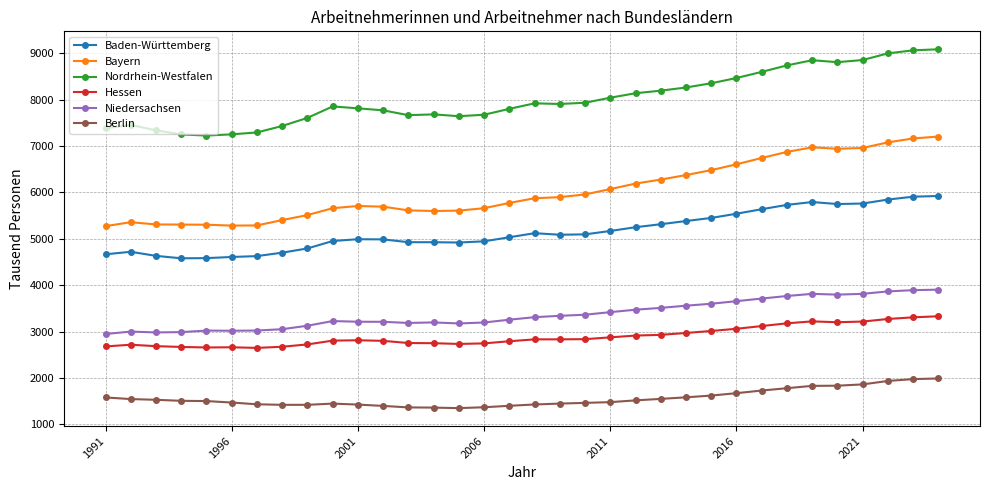

What is the difference between the maximum and minimum values in the Bayern series?

1930.5